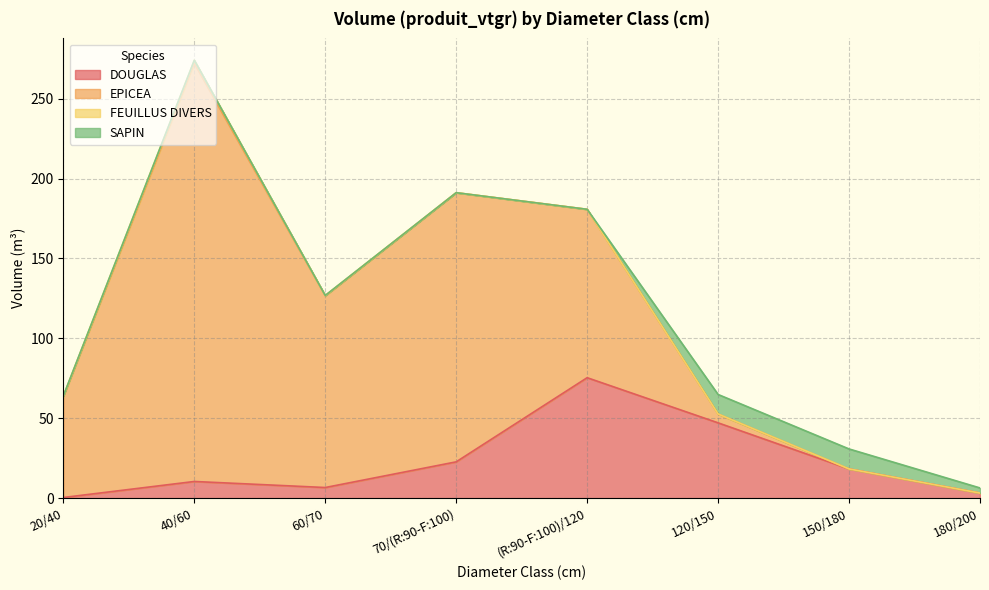

Which series has the largest total across all categories?

EPICEA